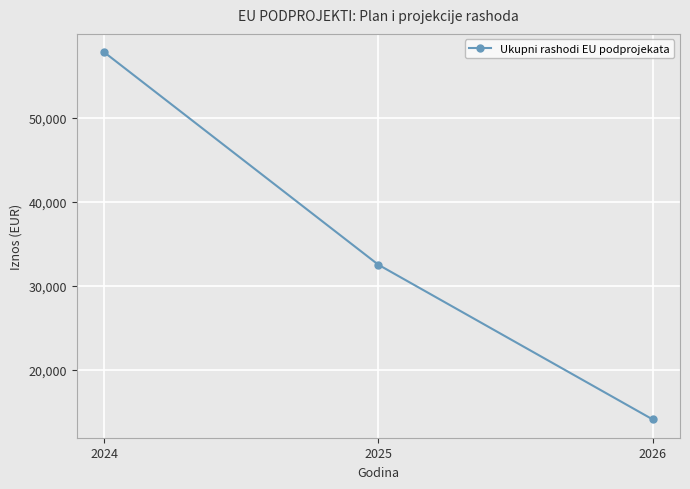

What is the value of the 2nd point from the left?

32512